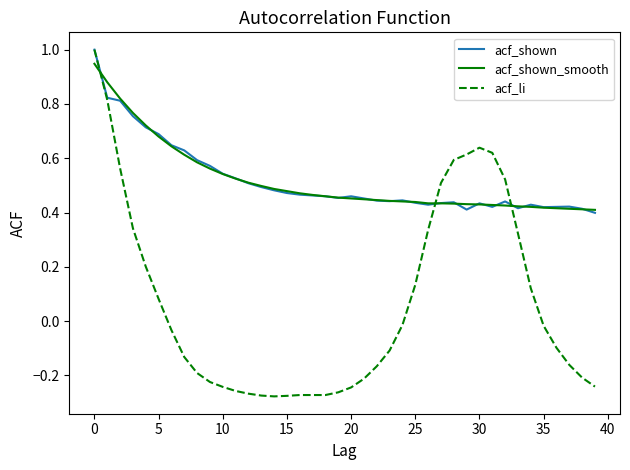

Which series has the largest range (max minus min)?

acf_li